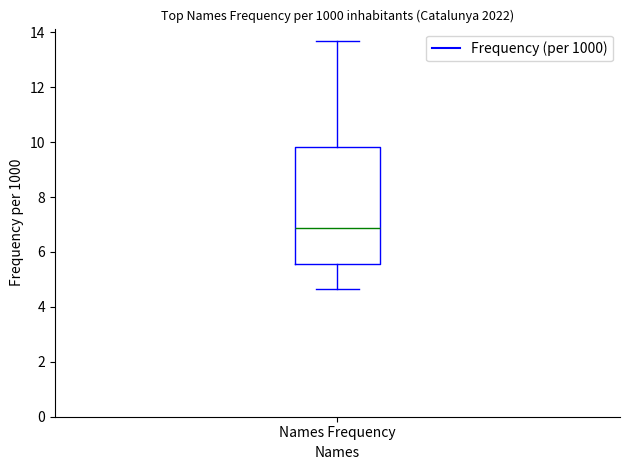

Transcribe this box plot: give where the median line is, the range the box spans, and where the two whiskers end, as read against the y-axis. The values are not printed on the chart, so give them approximately, as read against the axis.

median 6.8, box 5.6 to 9.8, whiskers 4.6 to 13.6